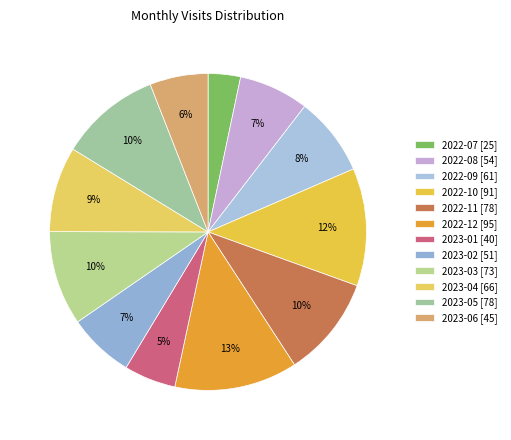

Which category has the smallest portion of the pie?

2022-07